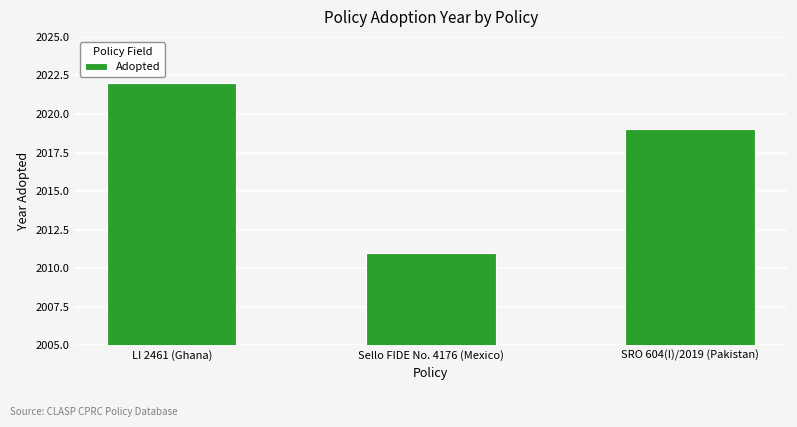

What is the label of the 1st bar from the right?

SRO 604(I)/2019 (Pakistan)